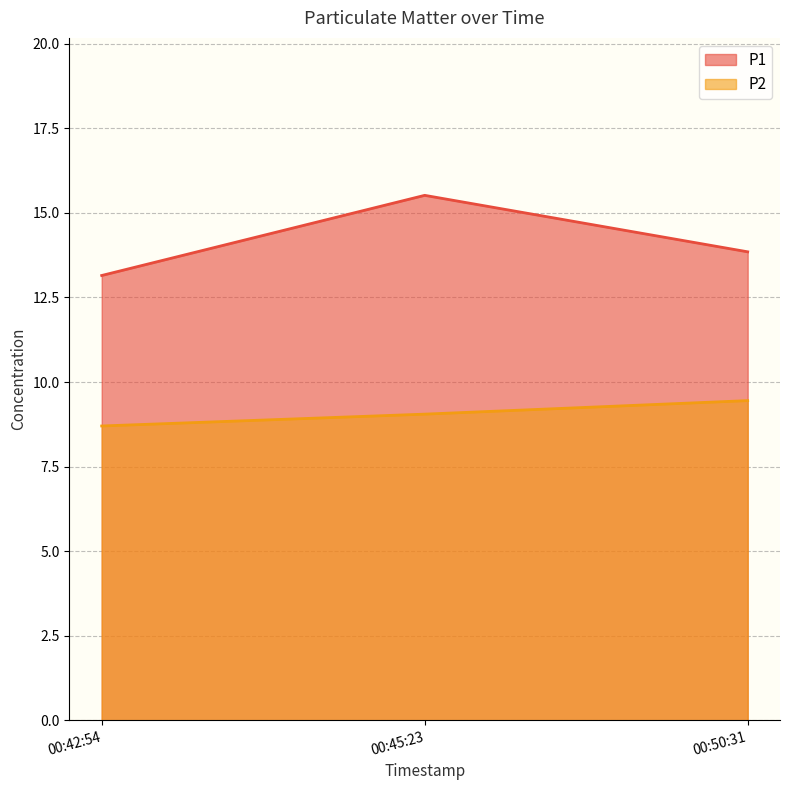

What is the value of the P2 point at the 2nd from the left?

9.1